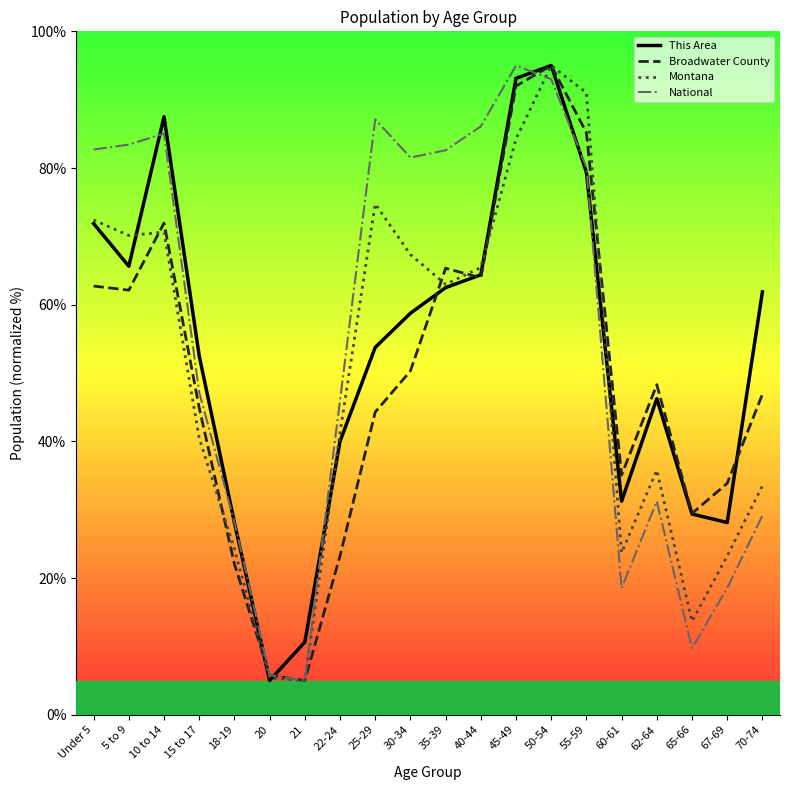

Which series changed the most between 40-44 and 60-61?

National